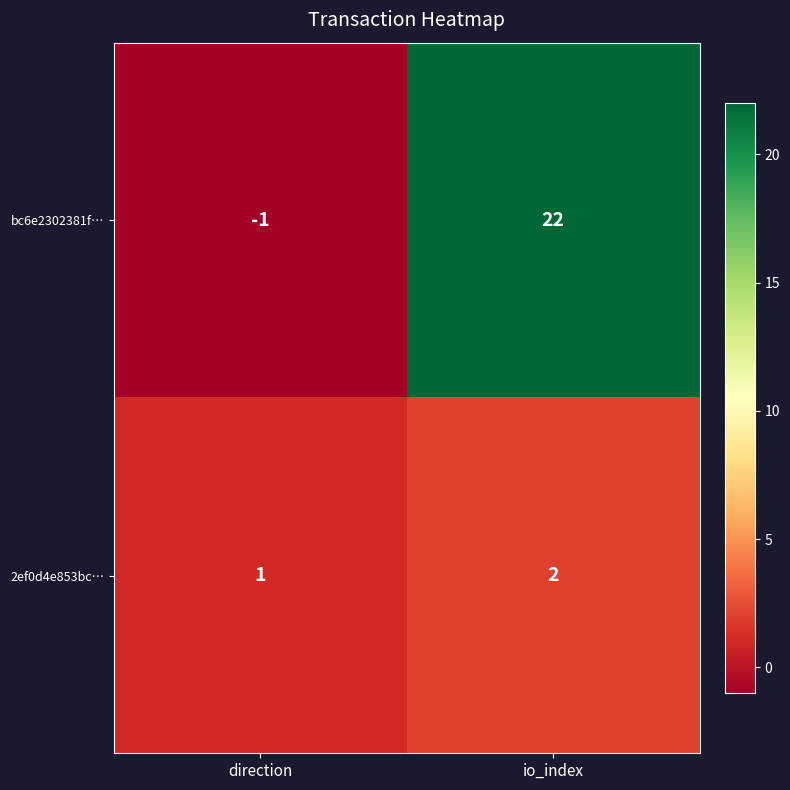

At direction, list the series in order from smallest to largest.

bc6e2302381f…, 2ef0d4e853bc…